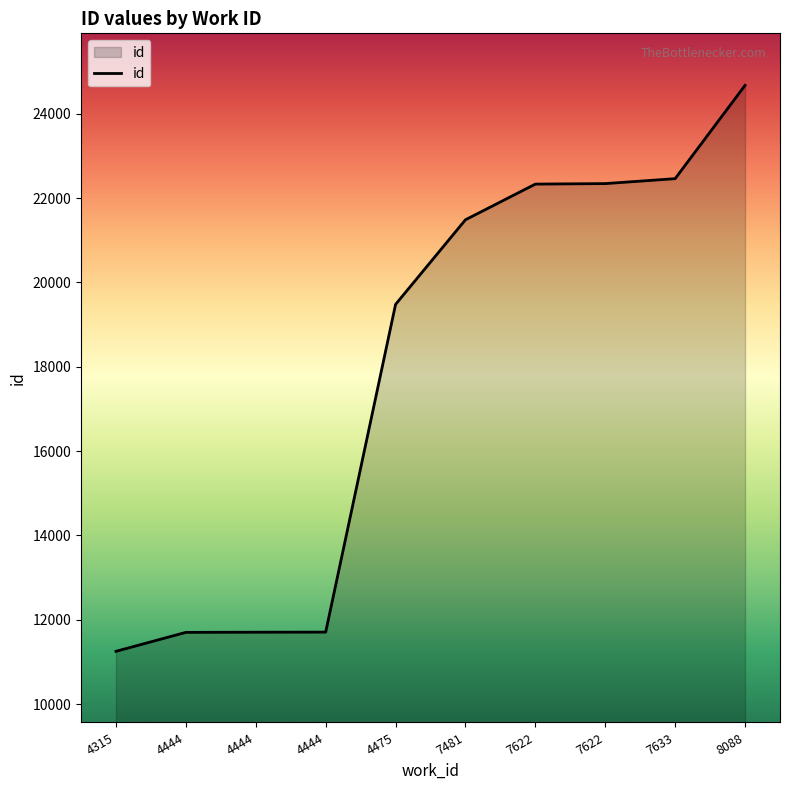

Count the number of data series in this chart.

1